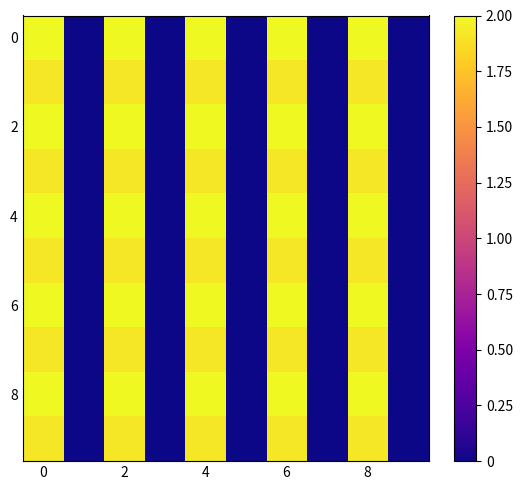

What is the greatest value displayed?

2.0